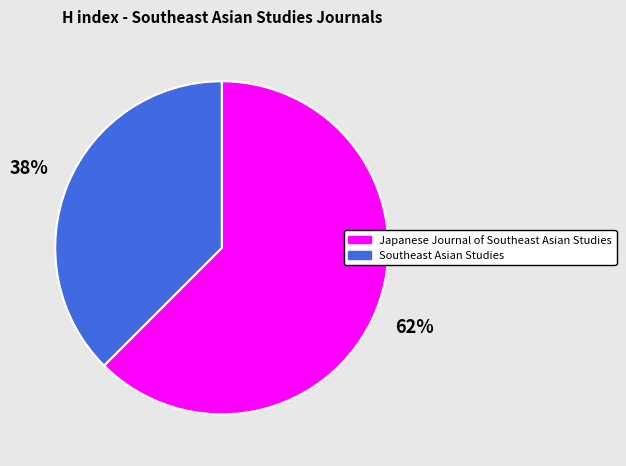

Which slice is the largest?

Japanese Journal of Southeast Asian Studies